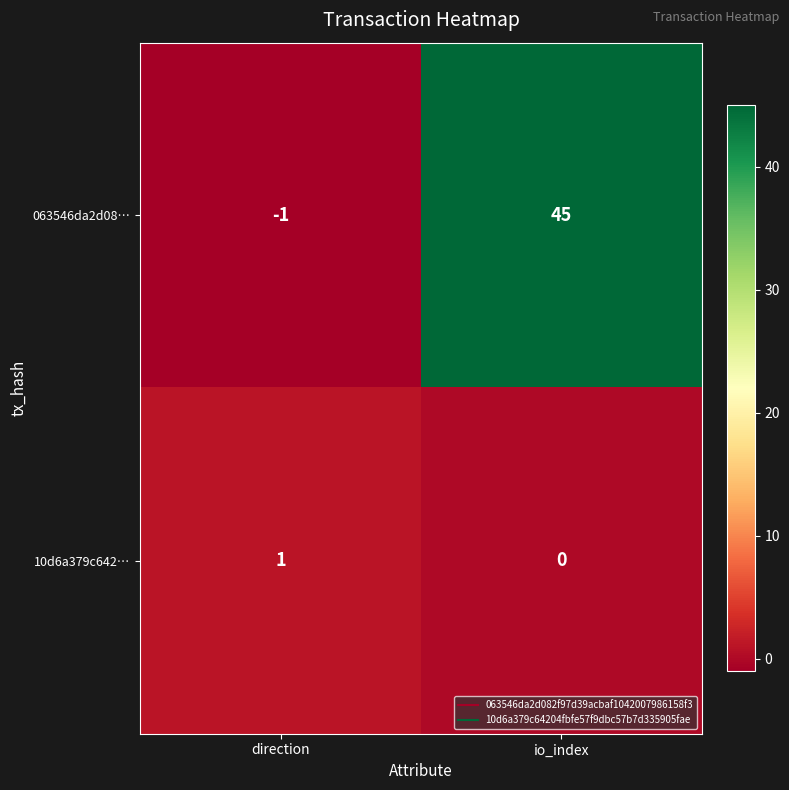

Count the number of categories in the chart.

2